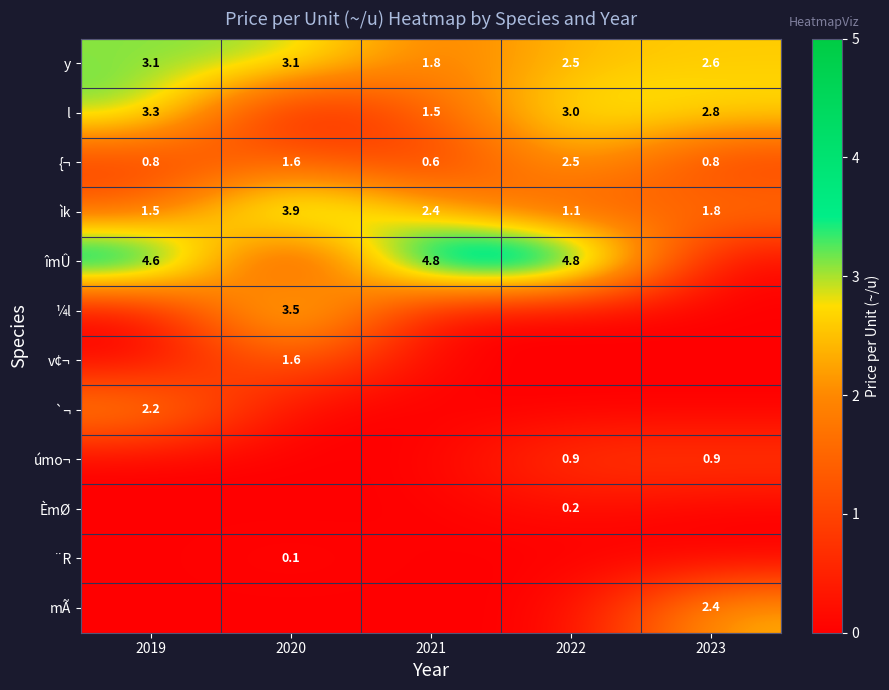

The value of ìk at 2023 is 0.5. True or false?

False